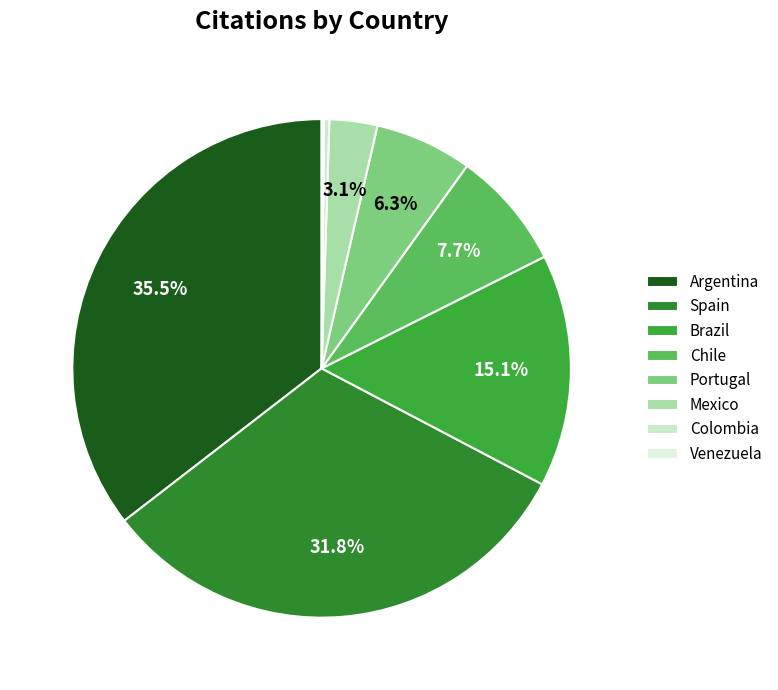

Which category has the biggest portion of the pie?

Argentina